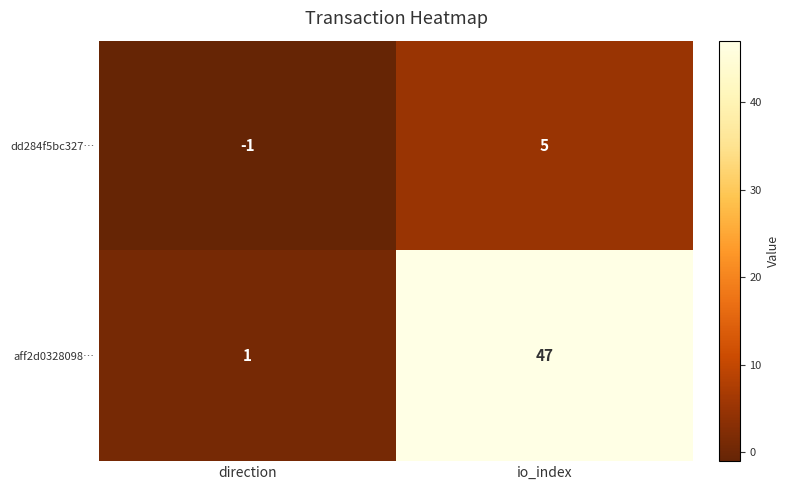

Is it true that dd284f5bc327… equals 2 at io_index?

False